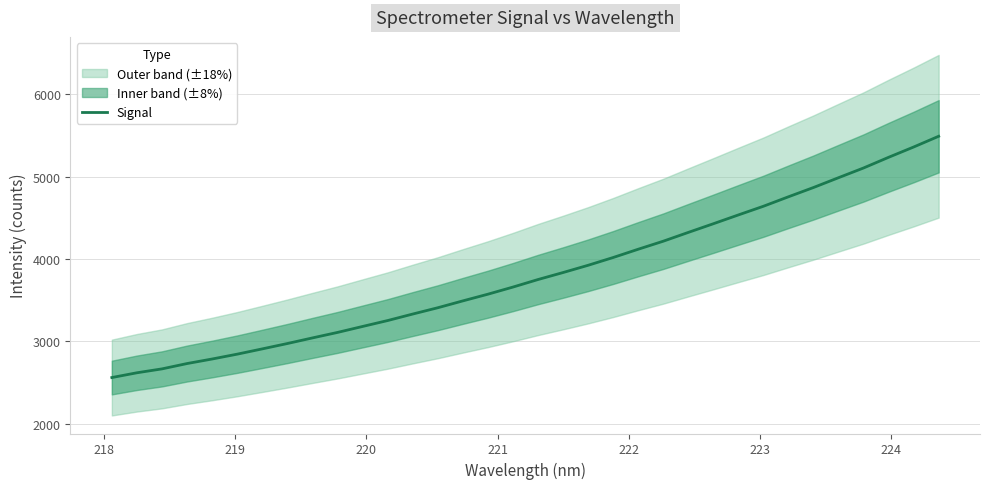

What is the average value?

3814.8